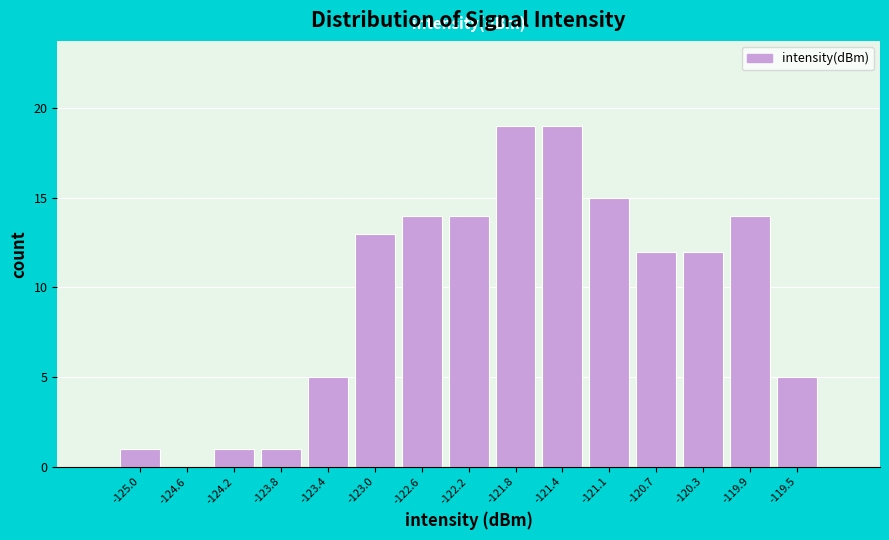

Reading left to right, what are all the values shown in this chart?

-125.0=1	-124.6=0	-124.2=1	-123.8=1	-123.4=5	-123.0=13	-122.6=14	-122.2=14	-121.8=19	-121.4=19	-121.1=15	-120.7=12	-120.3=12	-119.9=14	-119.5=5